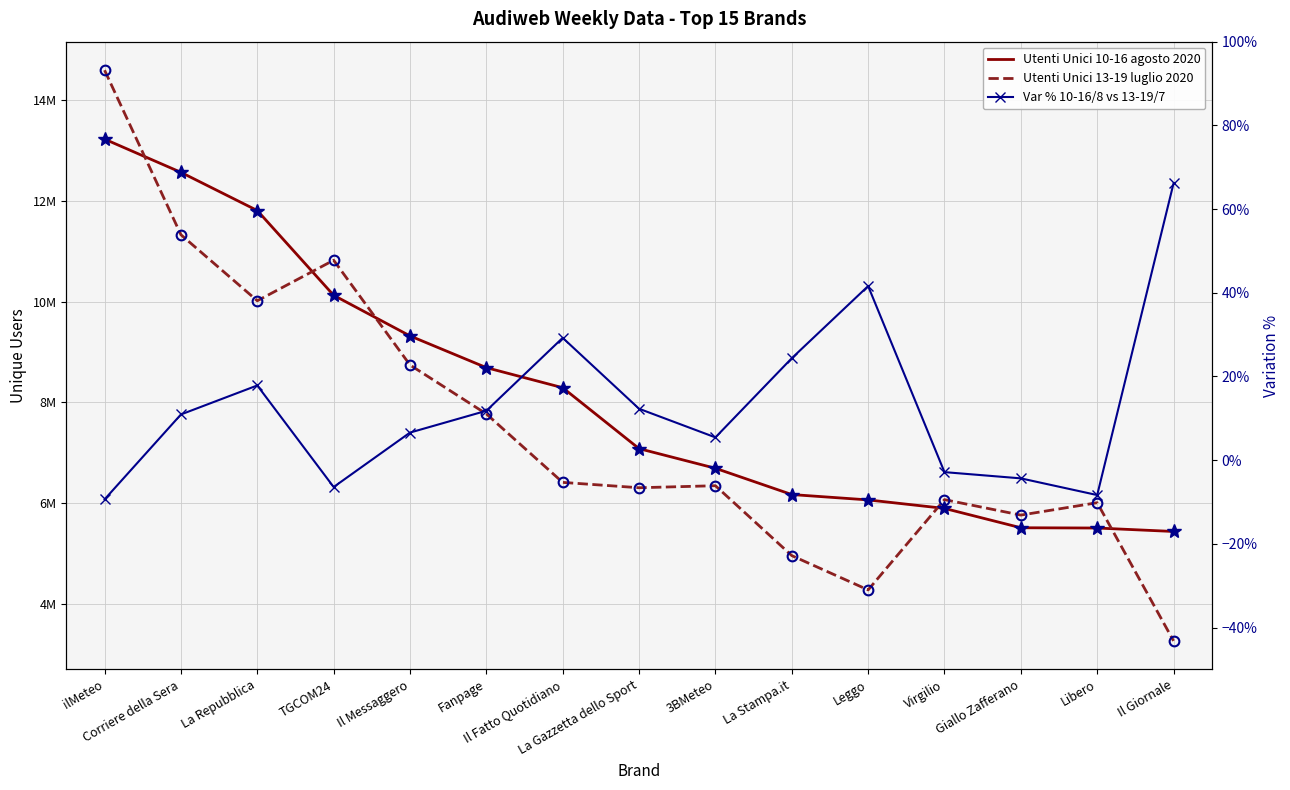

At which label is Utenti Unici 13-19 luglio 2020 closest to 8930539?

Il Messaggero